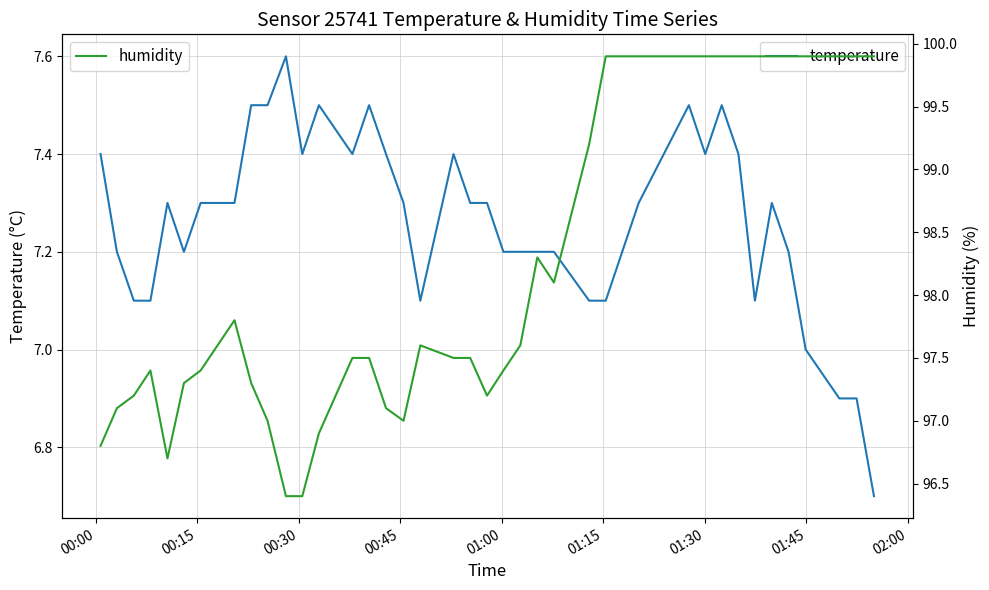

Is this an area chart (filled region under the line)?

No